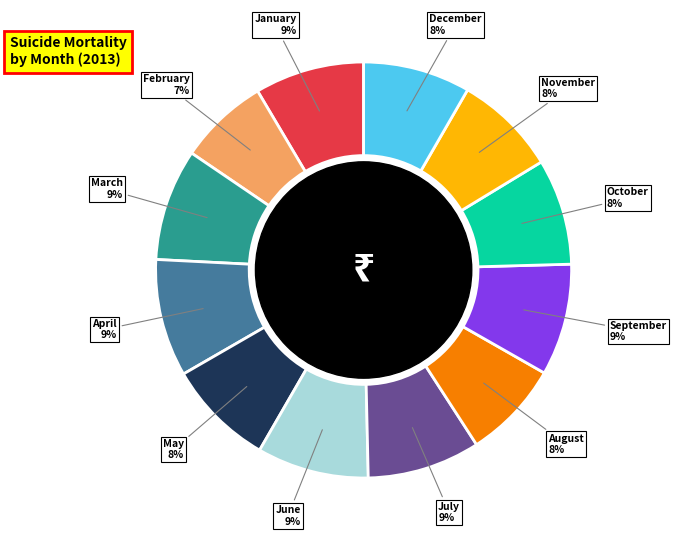

Is there a majority slice in this chart?

No